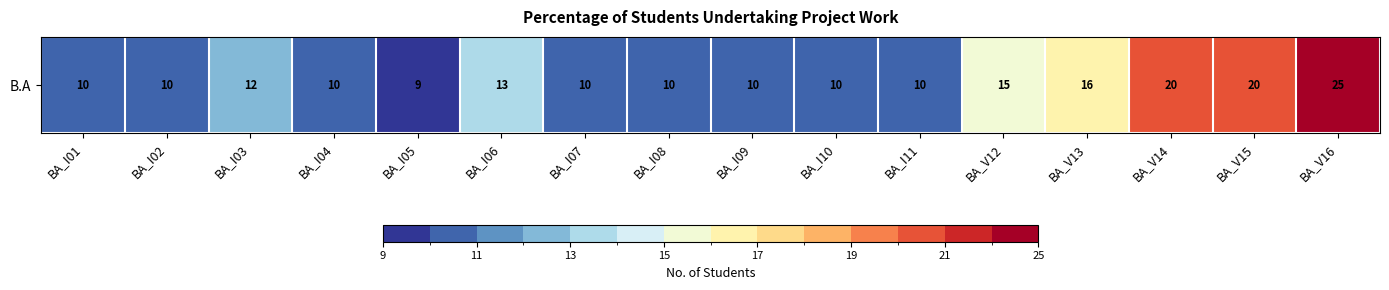

True or false: the data shows 21 at BA_I03.

False